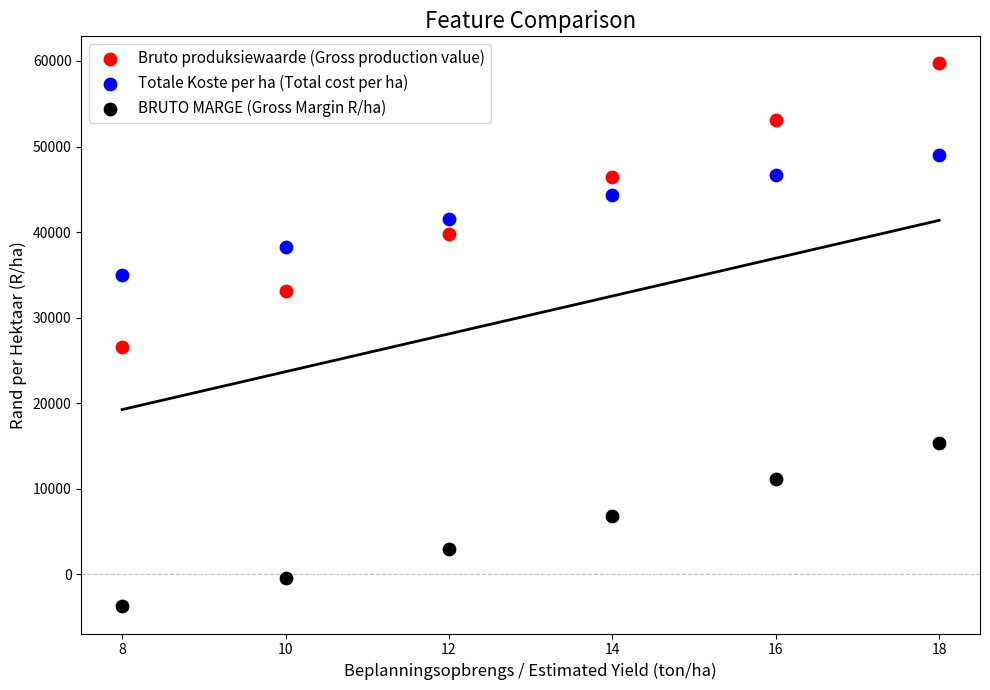

Which series has the widest spread of Y values?

Bruto produksiewaarde (Gross production value)